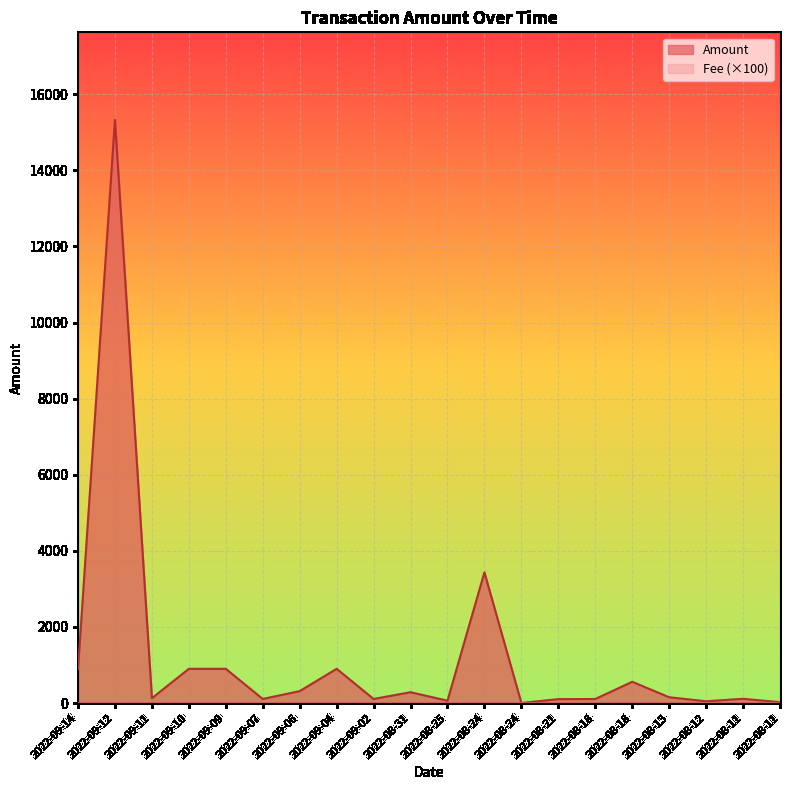

Is it true that the value at 2022-09-04 is 579.8?

False